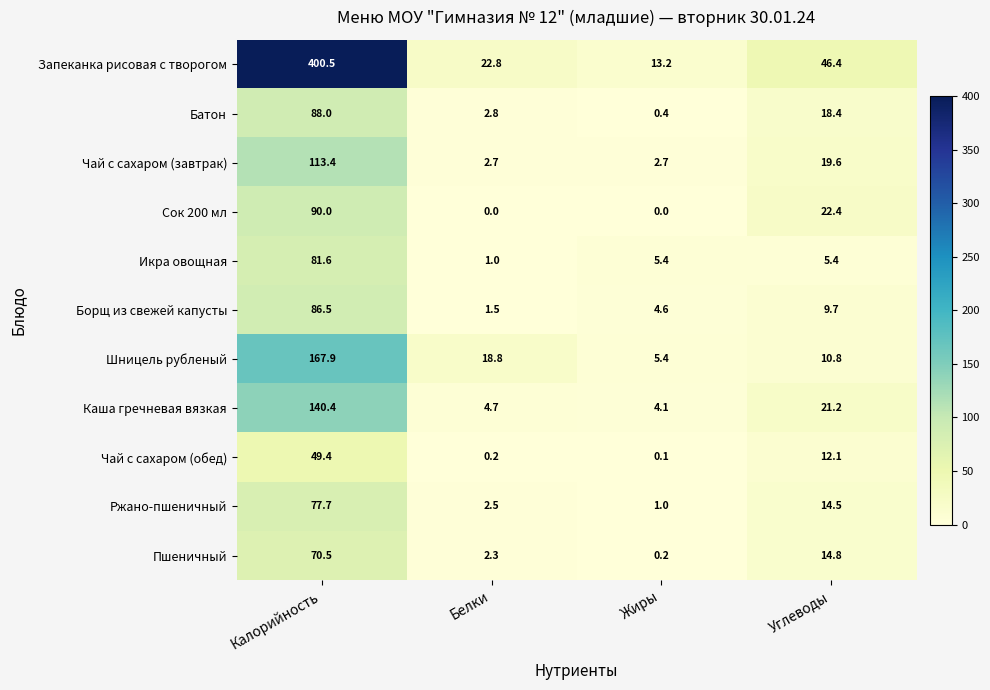

Which label corresponds to the largest value in the chart?

Калорийность